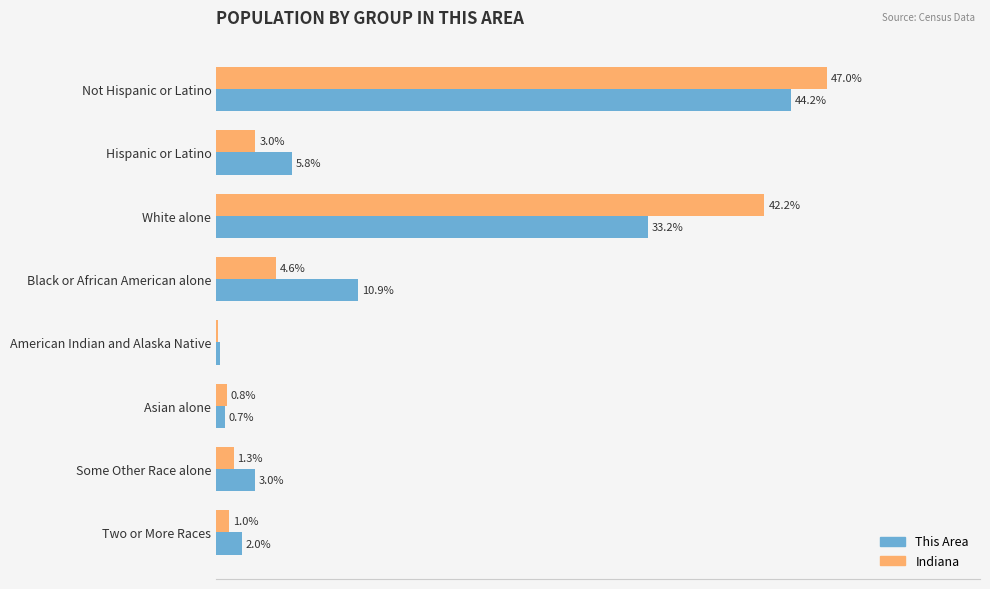

At which label is Indiana closest to 23?

Black or African American alone